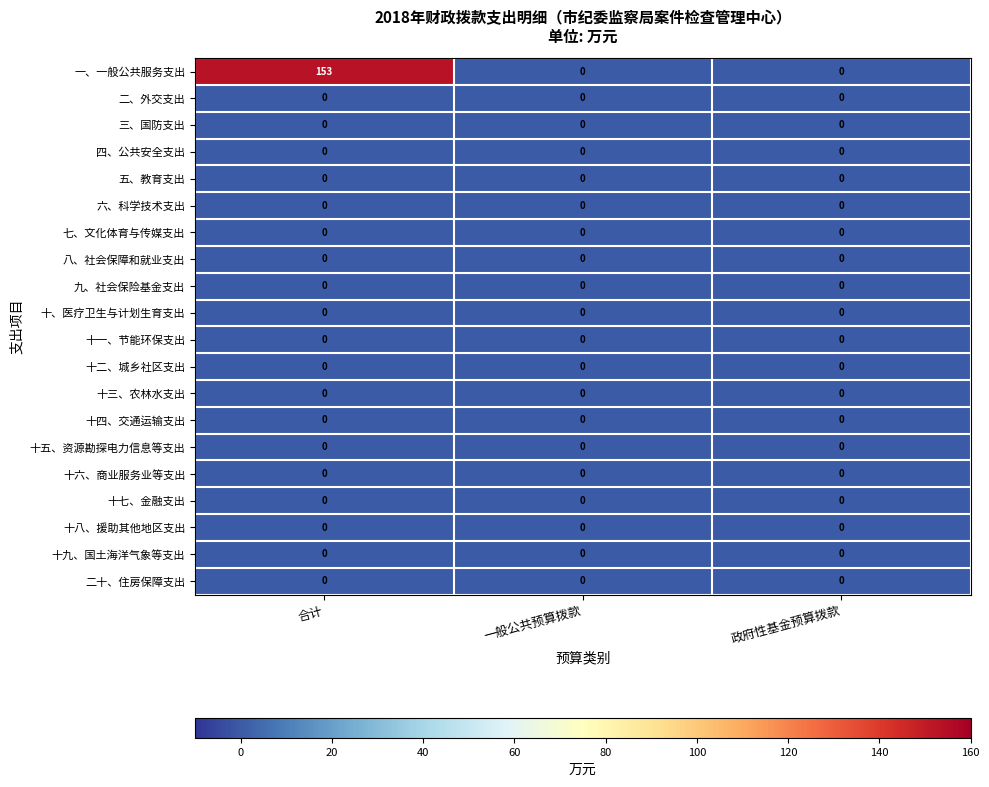

What is the total value across all series at 合计?

153